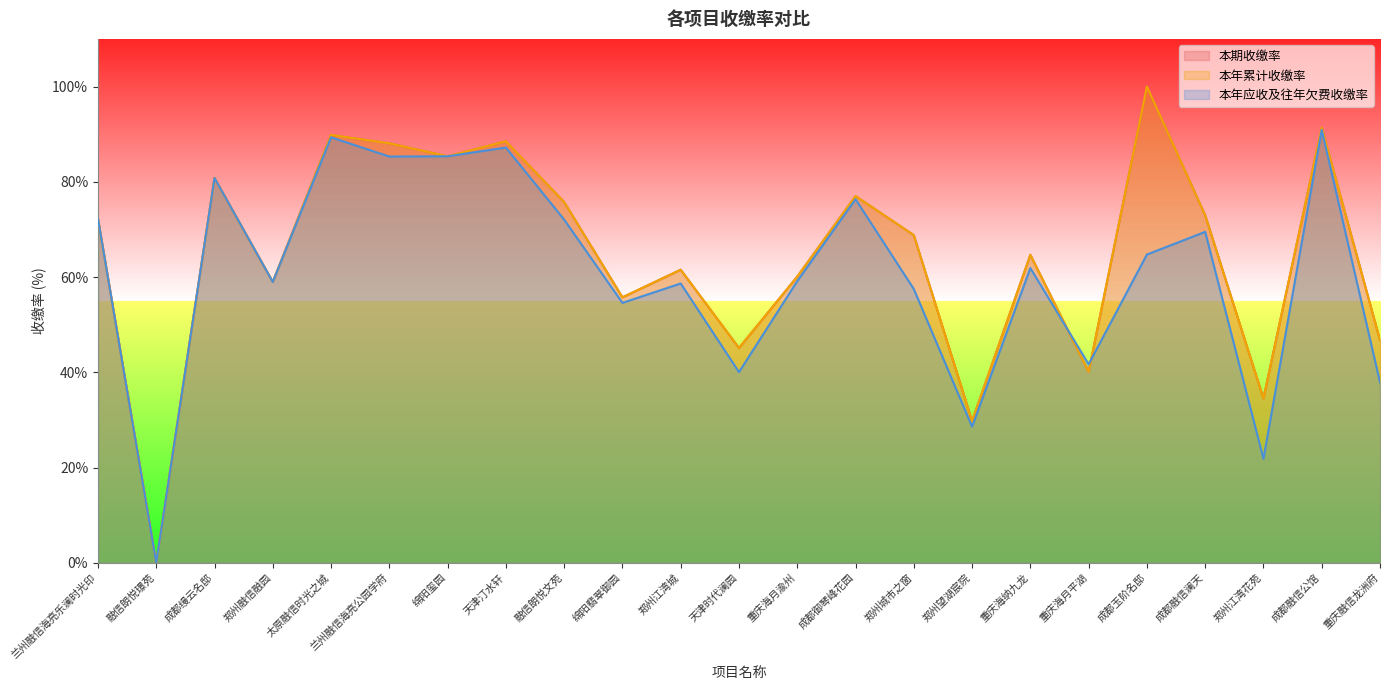

Is the value of 本期收缴率 at 郑州城市之窗 greater than the value of 本年累计收缴率 at 兰州融信海亮公园学府?

No